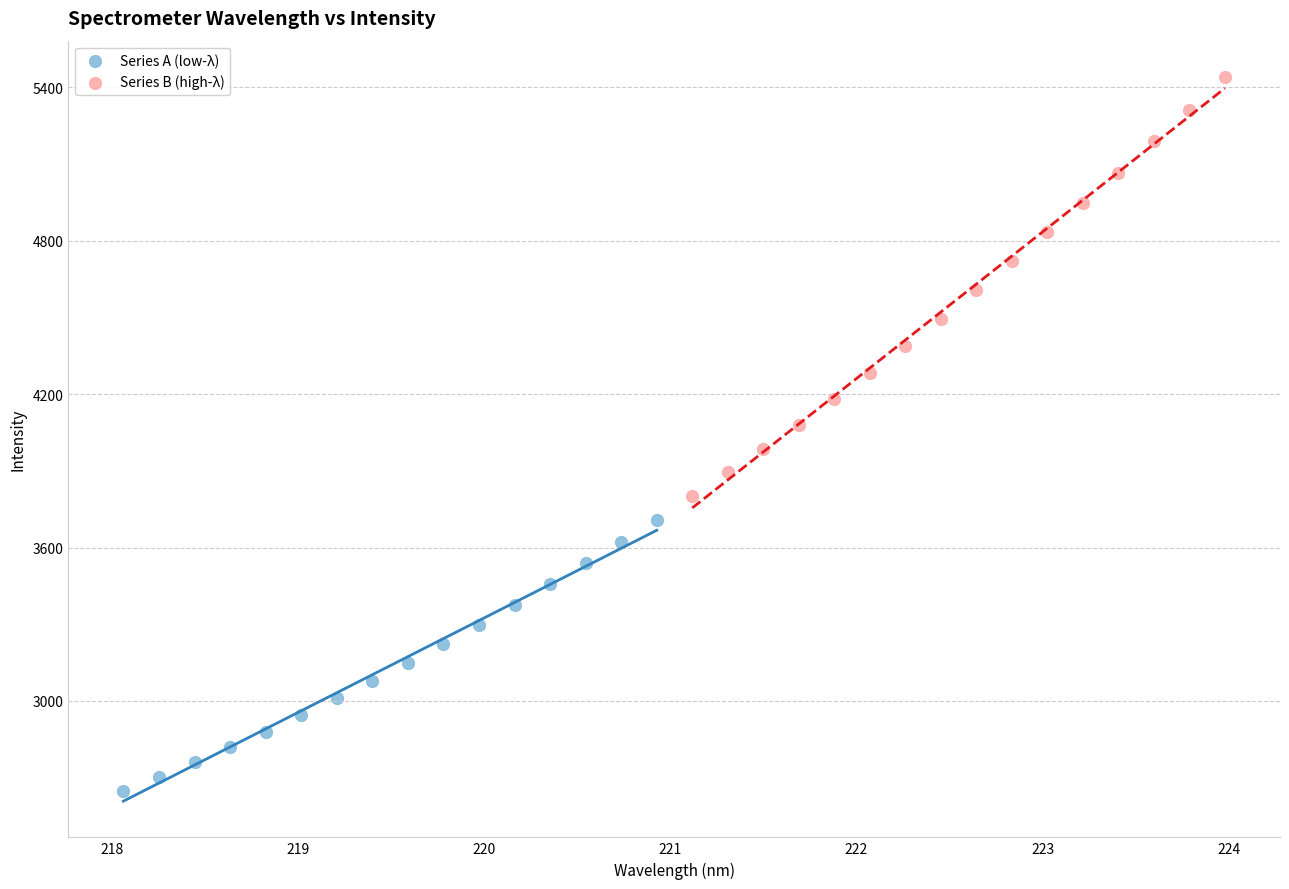

Which series reaches the minimum Y coordinate?

Series A (low-λ)